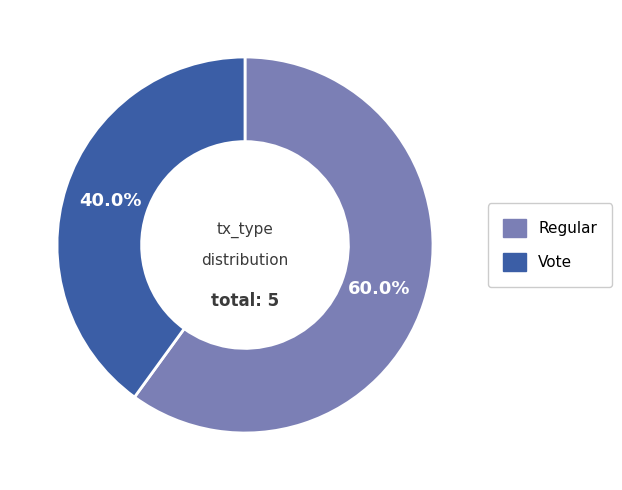

Which category accounts for the majority?

Regular